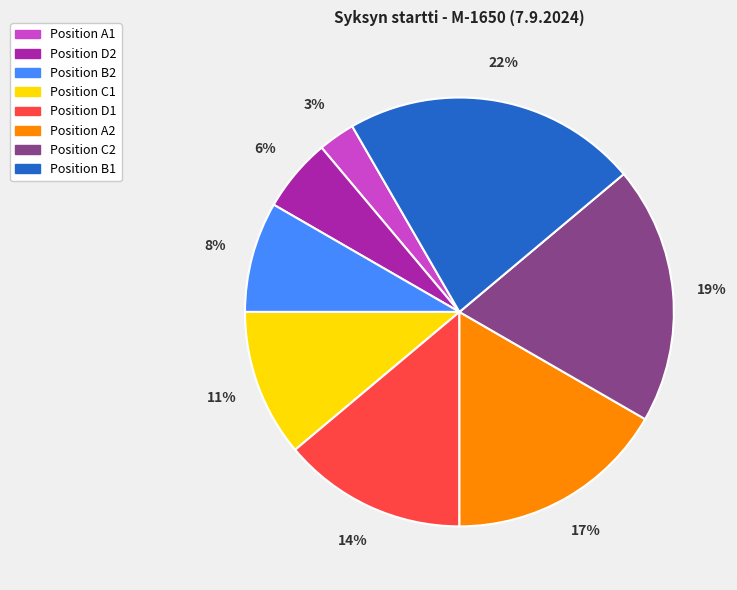

Is there any slice that represents more than half of the pie?

No